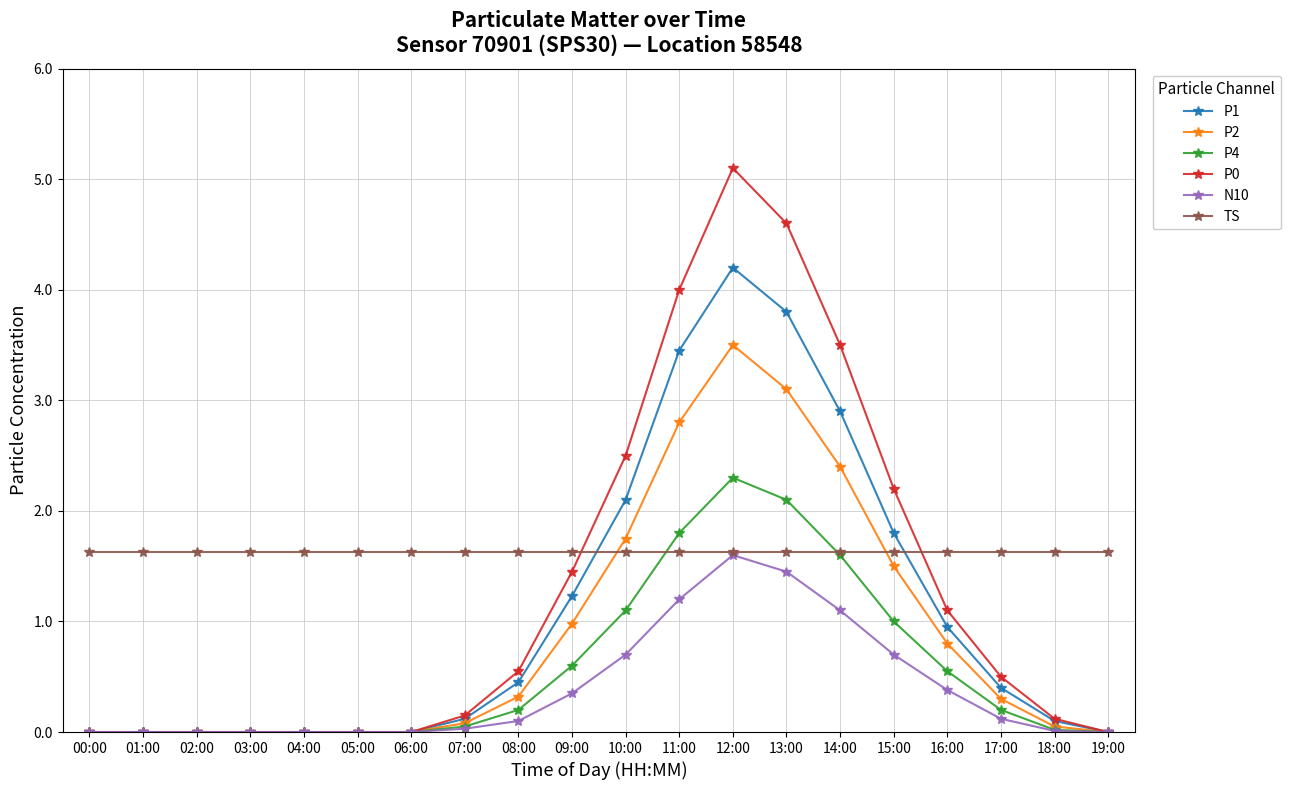

What is the greatest value displayed?

5.1